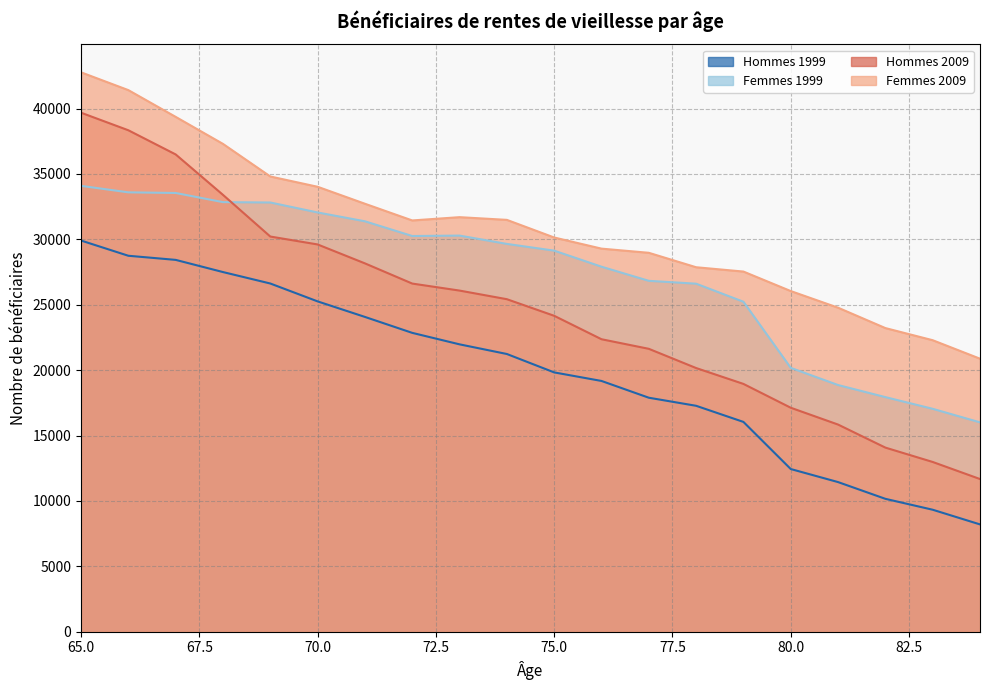

The value of Hommes 1999 at 82 is 10161. True or false?

True